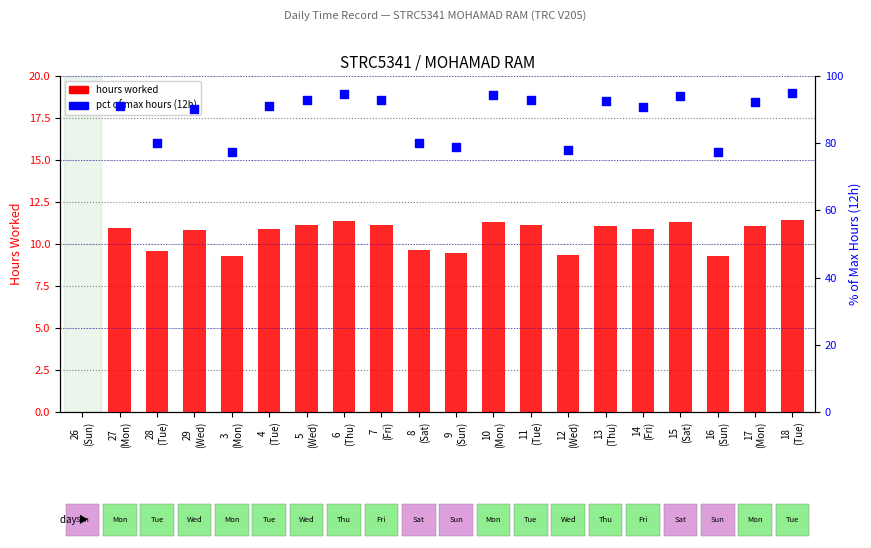

What are all the series names shown in the legend?

hours worked, pct of max hours